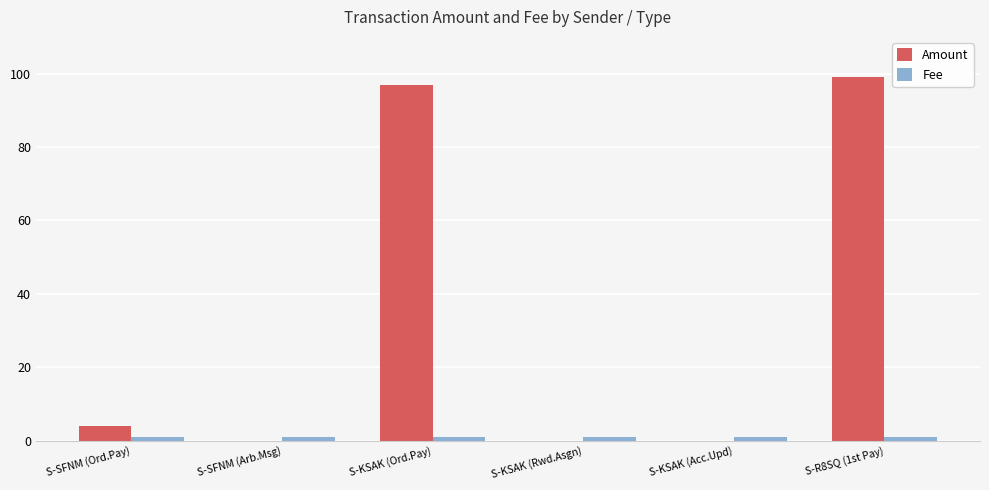

Which series has the largest total across all categories?

Amount